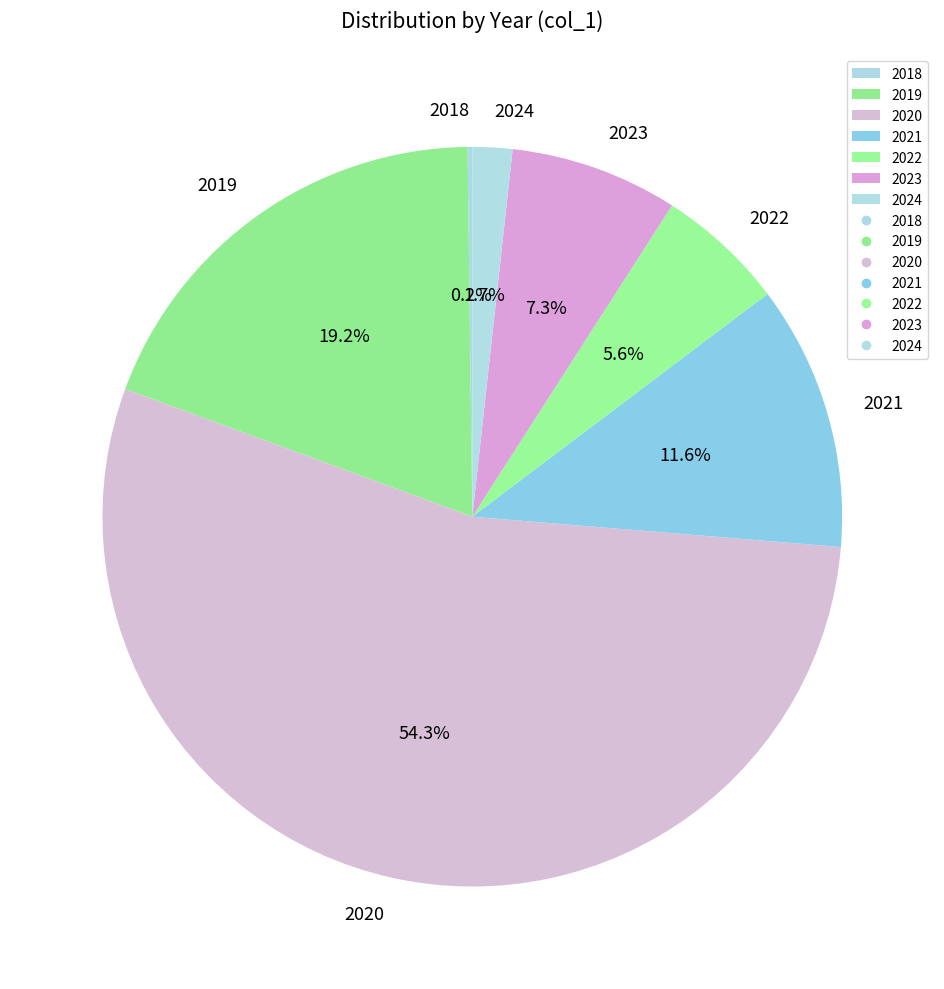

How much of the chart is everything except 2024?

98.3%